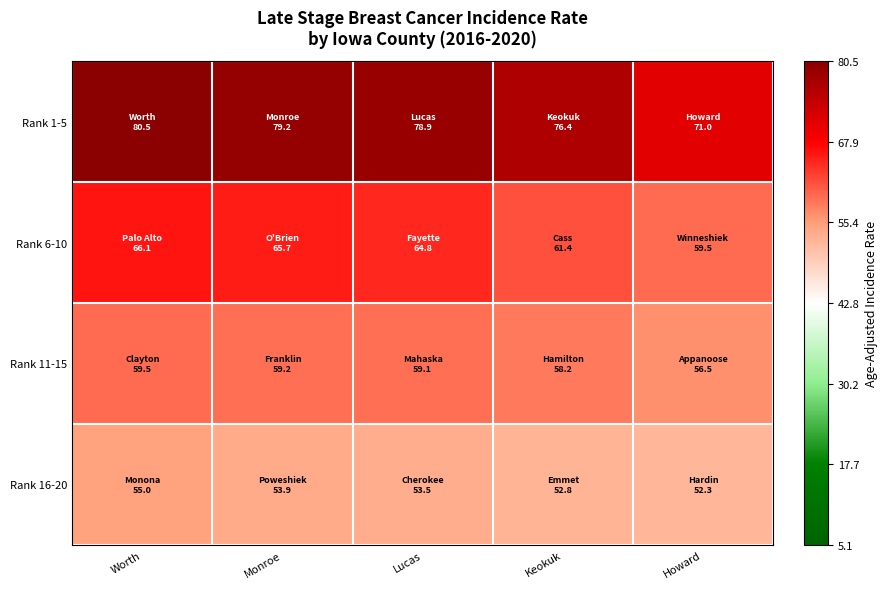

Reading right to left, what are all the values shown in this chart?

Rank 1-5: Howard=28.2	Keokuk=33.6	Lucas=36.1	Monroe=36.4	Worth=37.7
Rank 6-10: Howard=16.7	Keokuk=18.6	Lucas=22.0	Monroe=22.9	Worth=23.3
Rank 11-15: Howard=13.7	Keokuk=15.4	Lucas=16.3	Monroe=16.4	Worth=16.7
Rank 16-20: Howard=9.5	Keokuk=10.0	Lucas=10.7	Monroe=11.1	Worth=12.2